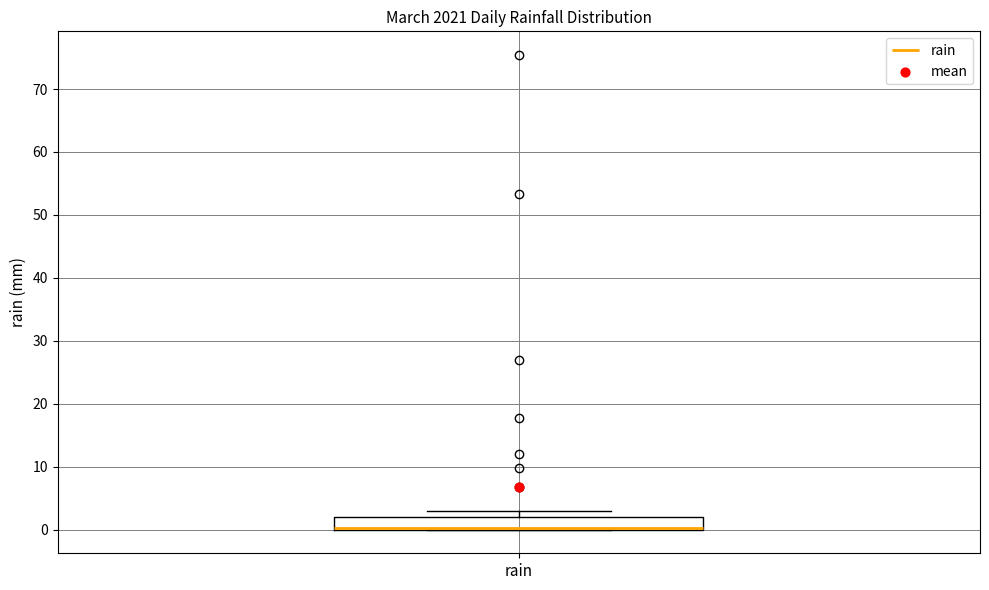

Read this box plot against the y-axis: the position of the median line, the range covered by the box, and the ends of both whiskers. The values are not printed on the chart, so give them approximately, as read against the axis.

median 0 (drawn on the box's lower edge), box 0 to 2, whiskers 0 to 3